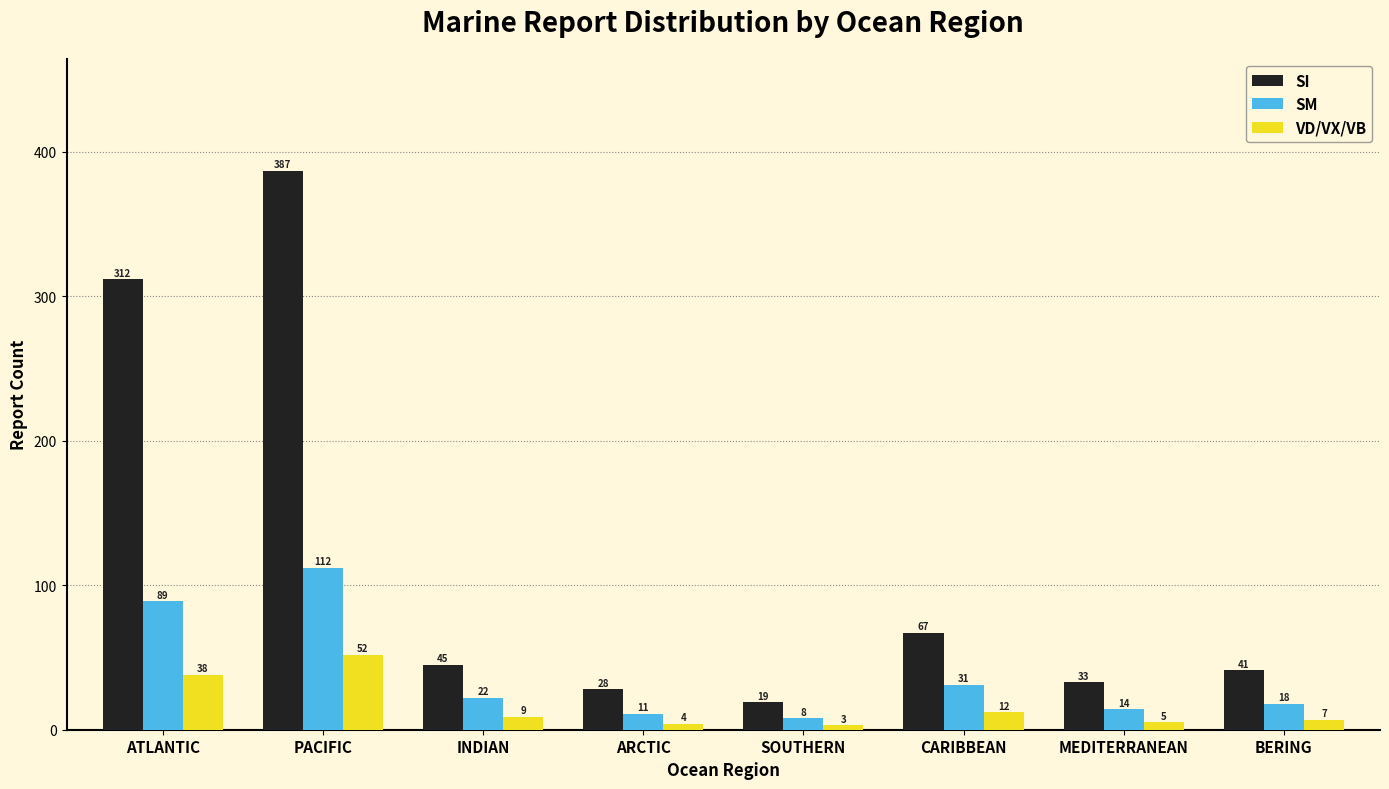

What is the difference between the SI values at PACIFIC and CARIBBEAN?

320